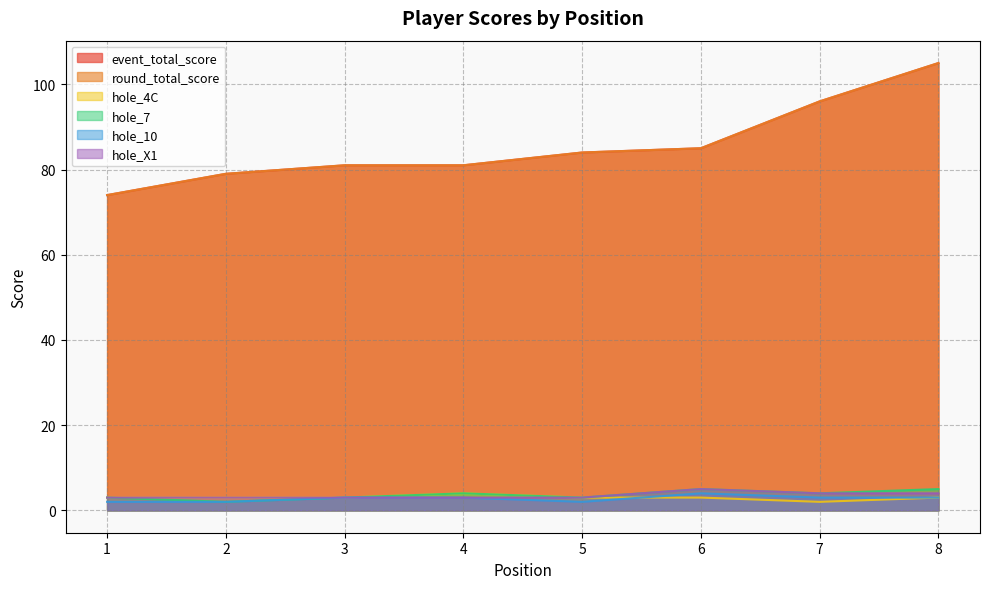

Does the chart display data point markers on the line(s)?

No